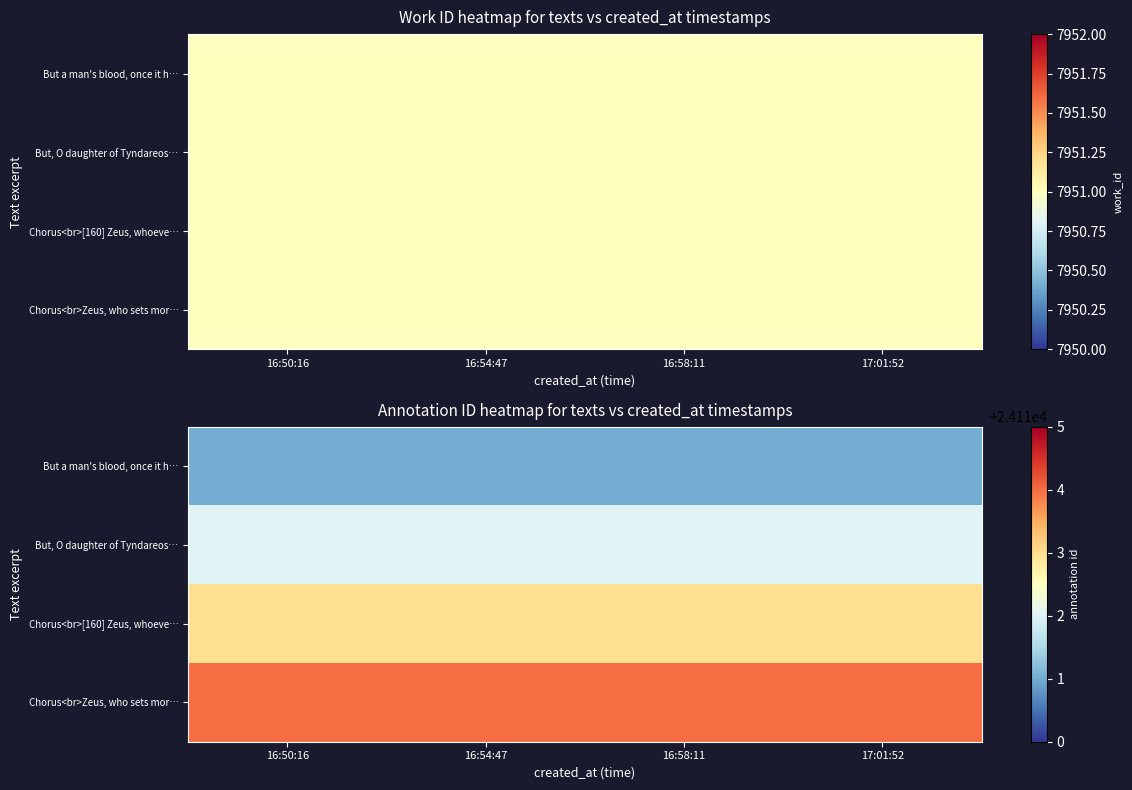

What is the maximum value for Chorus<br>[160] Zeus, whoeve…?

24113